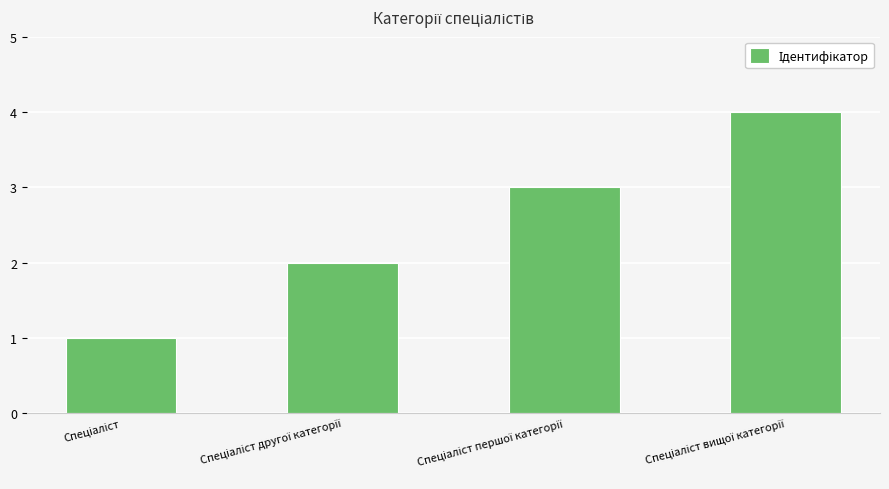

What is the difference between the maximum and minimum values?

3